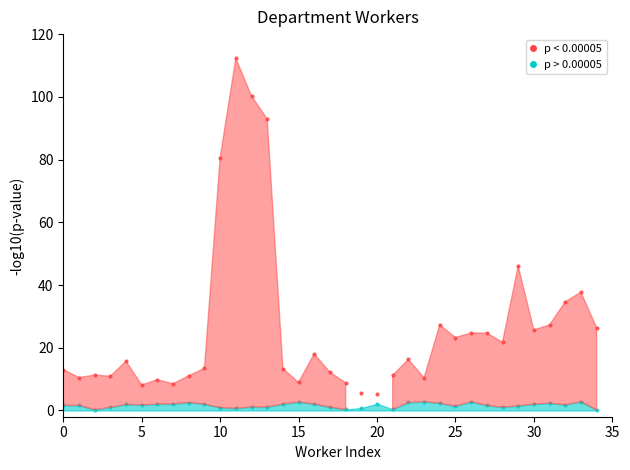

What is the change in value from 35 to 21?

+2.6